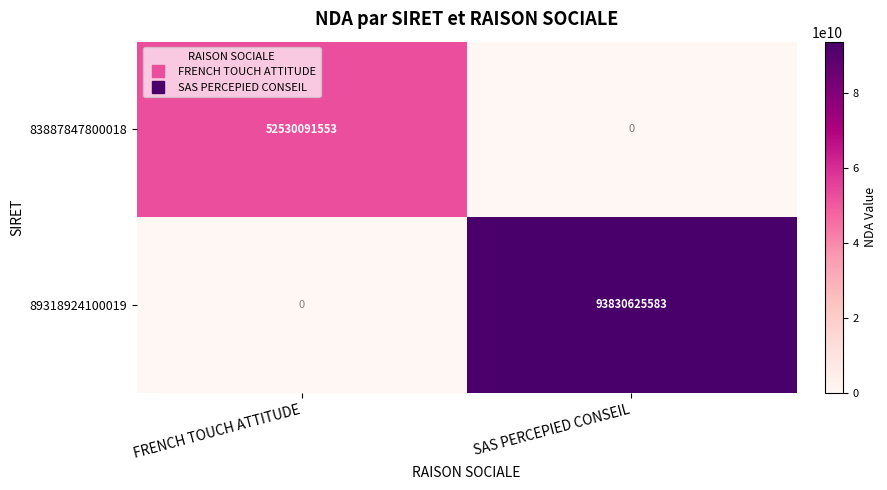

What value does the 89318924100019 series have at SAS PERCEPIED CONSEIL?

93830625583